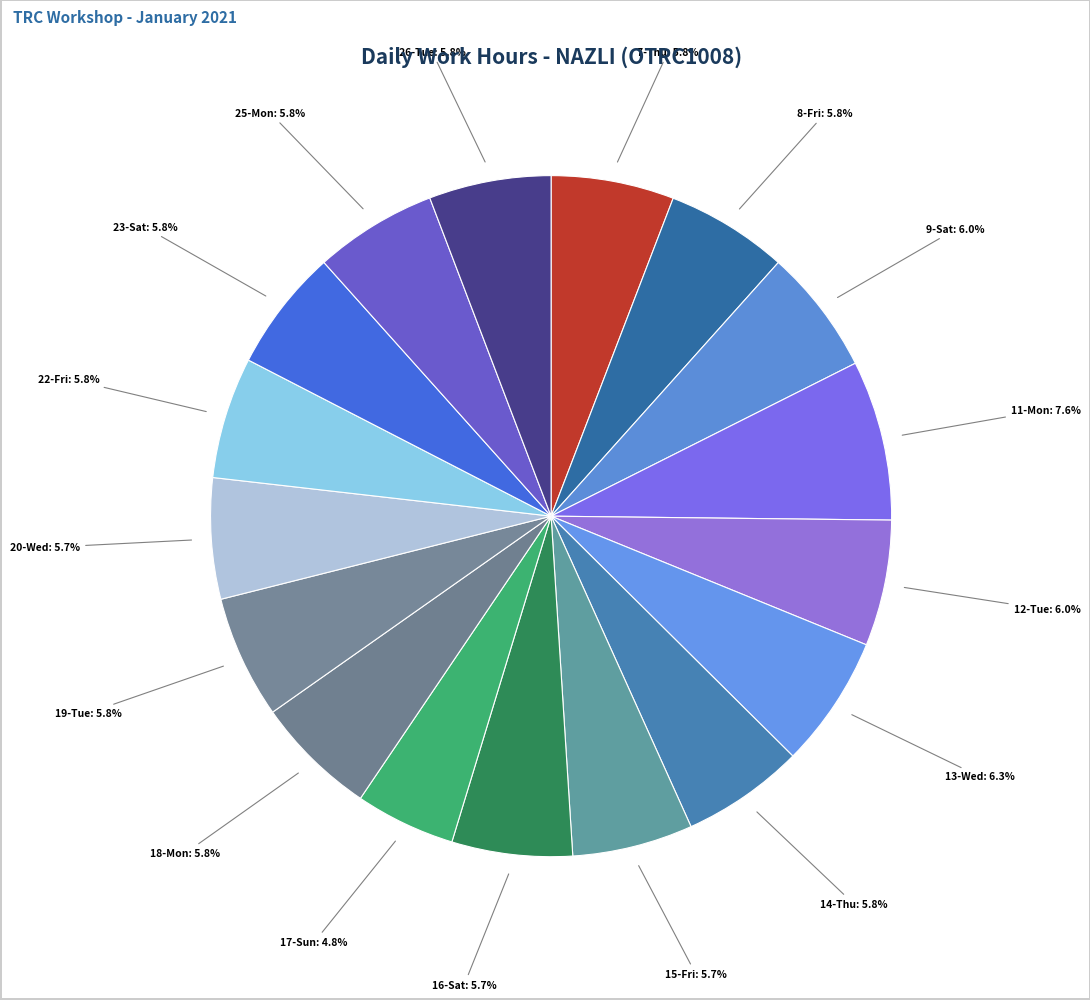

To the nearest percent, what is the difference between the largest and smallest slice percentages?

3%